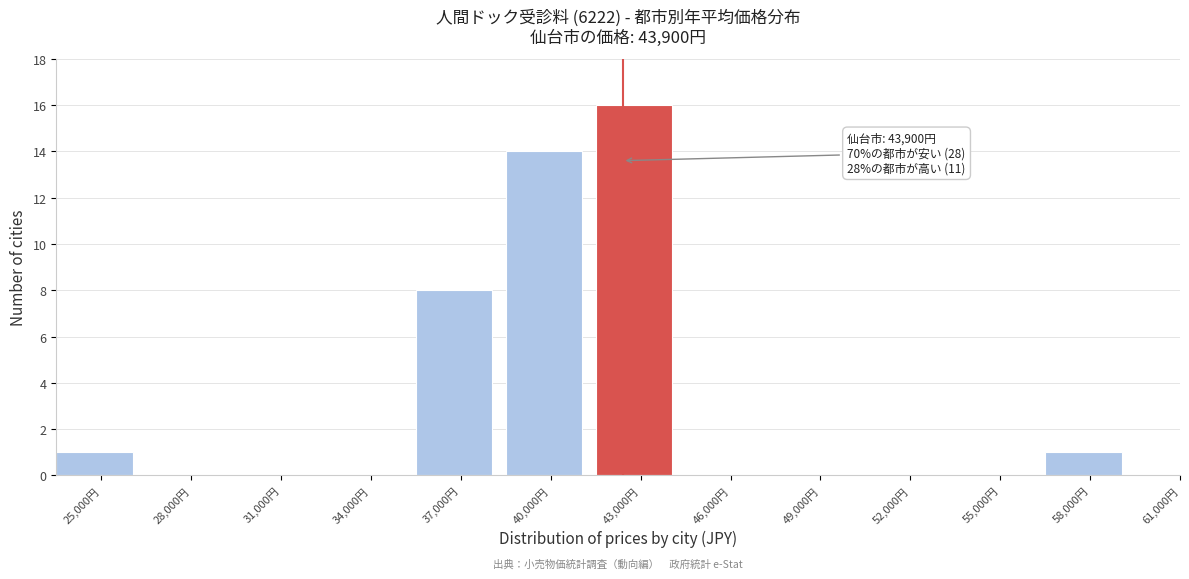

Reading left to right, extract all data points from this chart.

25,000円=1	28,000円=0	31,000円=0	34,000円=0	37,000円=8	40,000円=14	43,000円=16	46,000円=0	49,000円=0	52,000円=0	55,000円=0	58,000円=1	61,000円=0